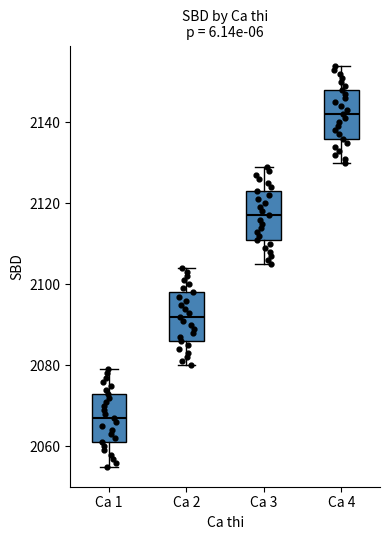

Which box has the highest median line?

Ca 4